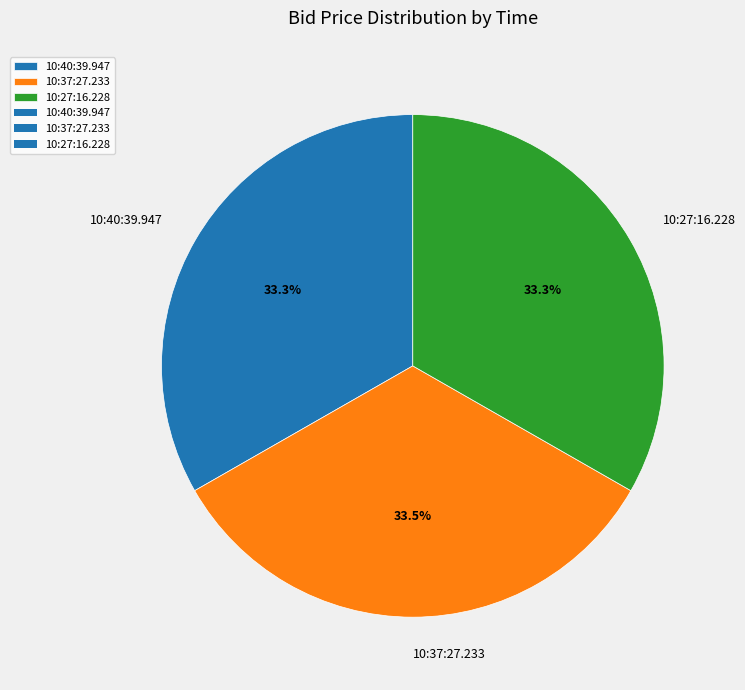

Does 10:37:27.233 account for over 50% of the chart?

No